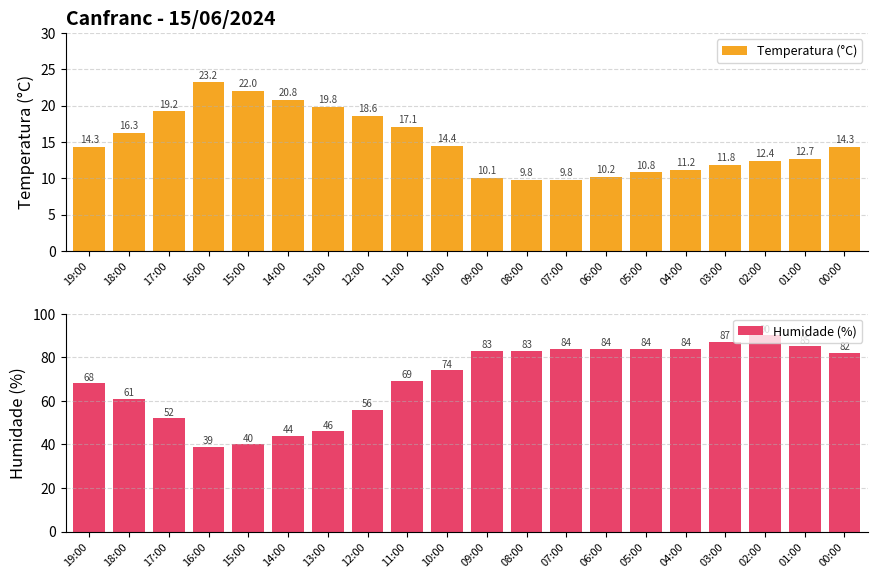

What is the spread (max minus min) of values at 15:00?

18.0